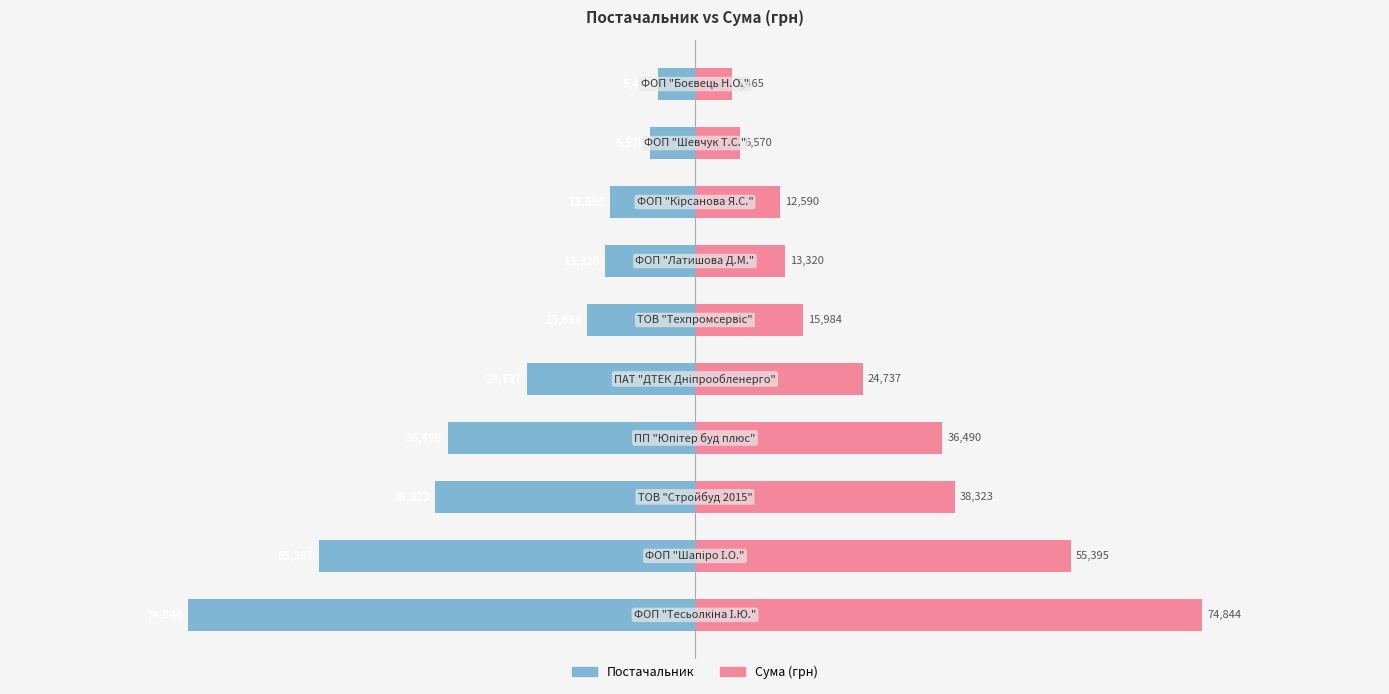

How many bars are there in total?

20